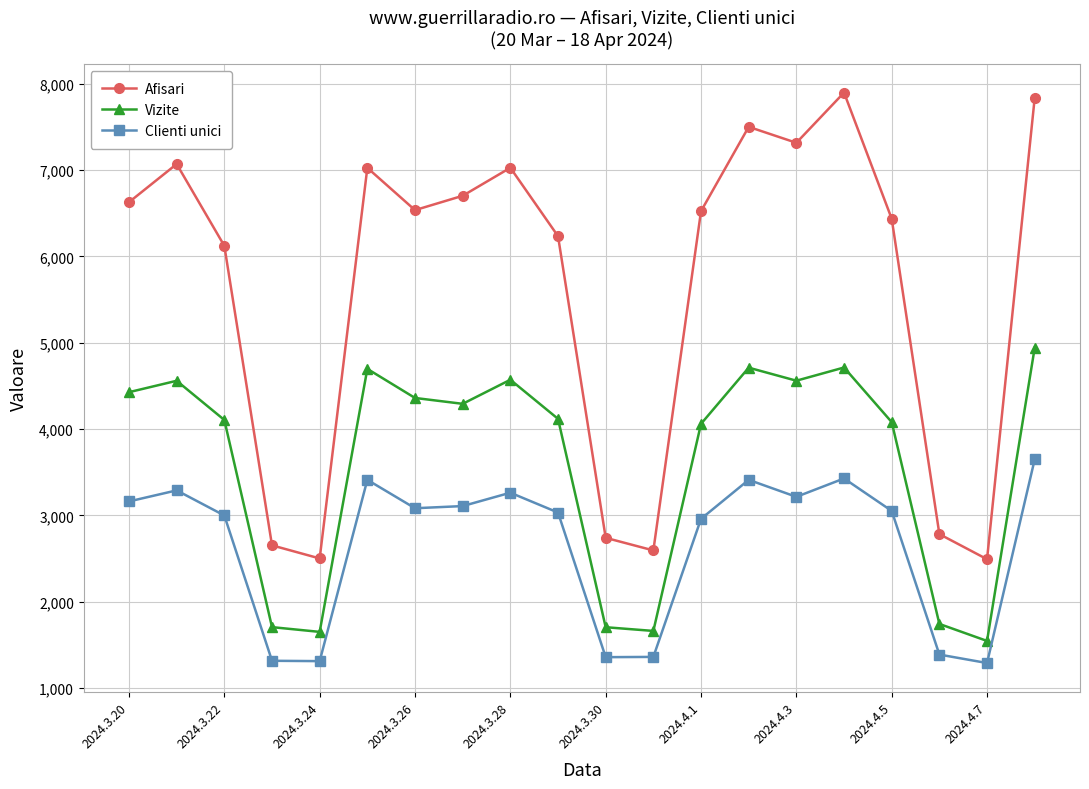

True or false: Vizite and Afisari cross at least once.

False